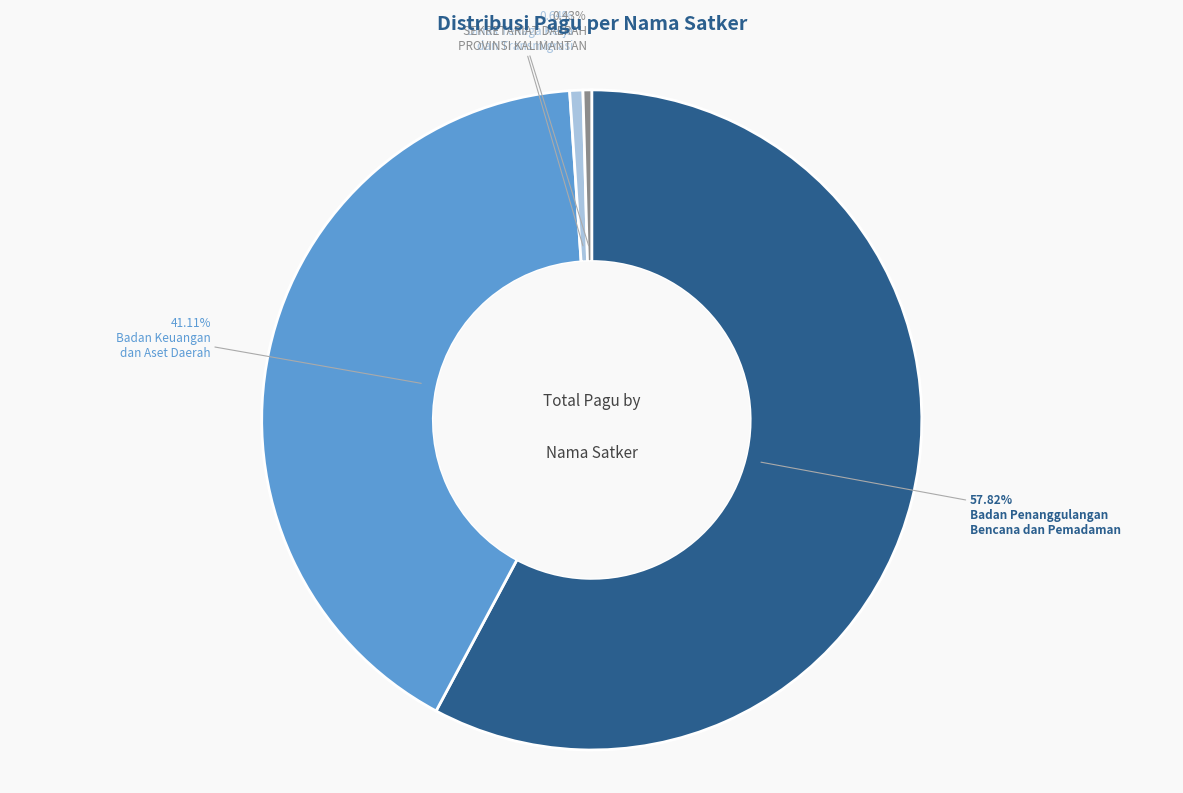

Is there any slice that represents more than half of the pie?

Yes